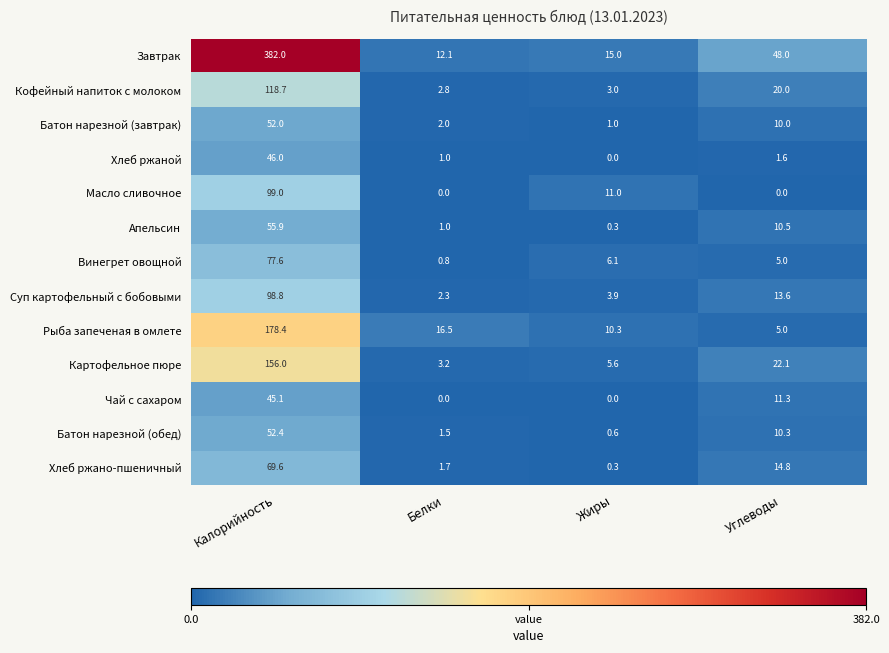

What is the difference between the Завтрак values at Жиры and Калорийность?

367.0